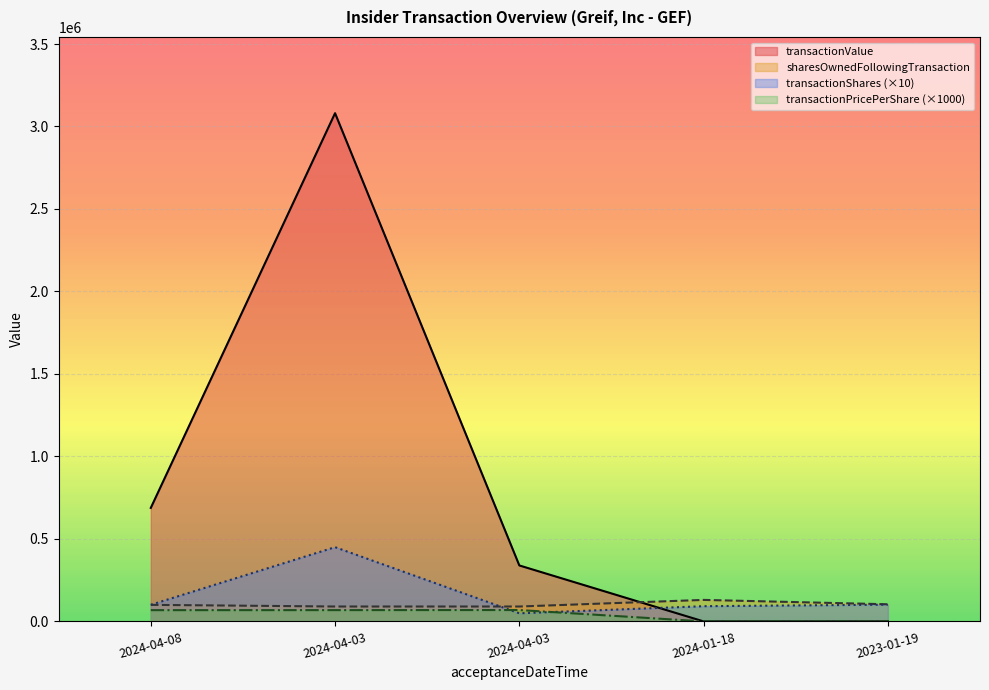

Count the transactionValue values in the range 0 to 687932.

4